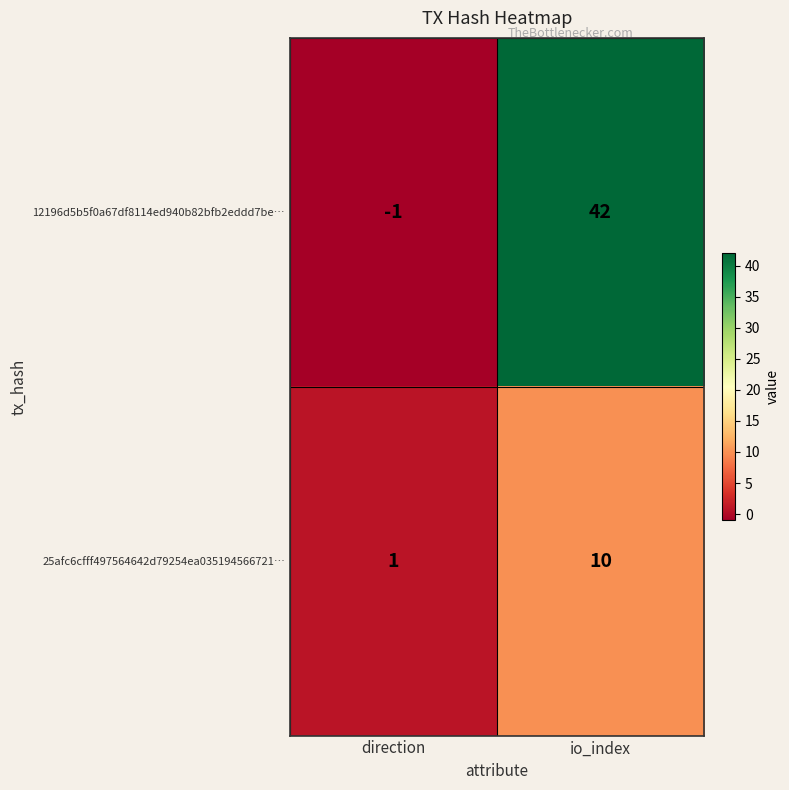

The value of 25afc6cfff497564642d79254ea035194566721… at direction is 1. True or false?

True